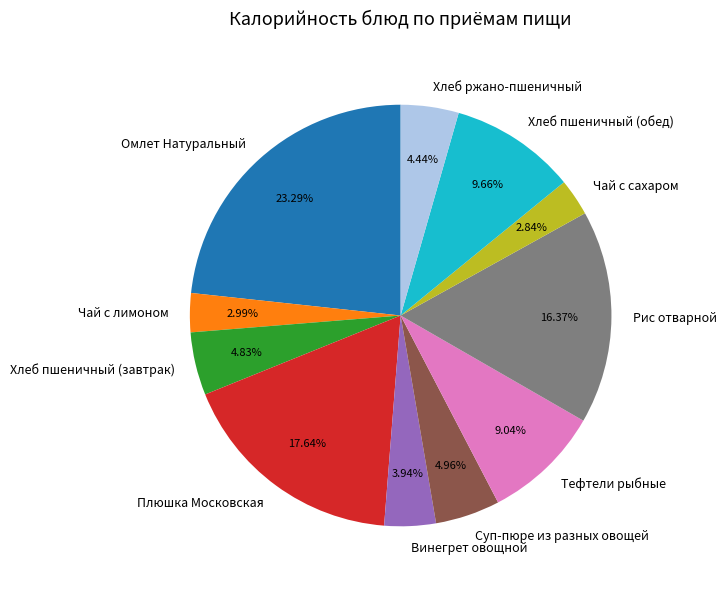

Is there a majority slice in this chart?

No